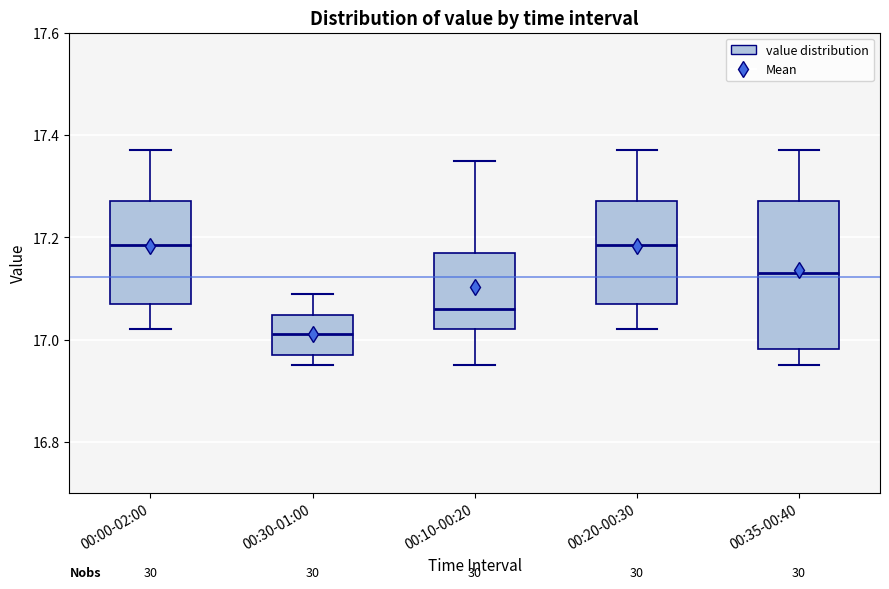

Where is the lower edge of the box for 00:00-02:00 on the y-axis? The values are not printed on the chart, so give them approximately, as read against the axis.

17.08